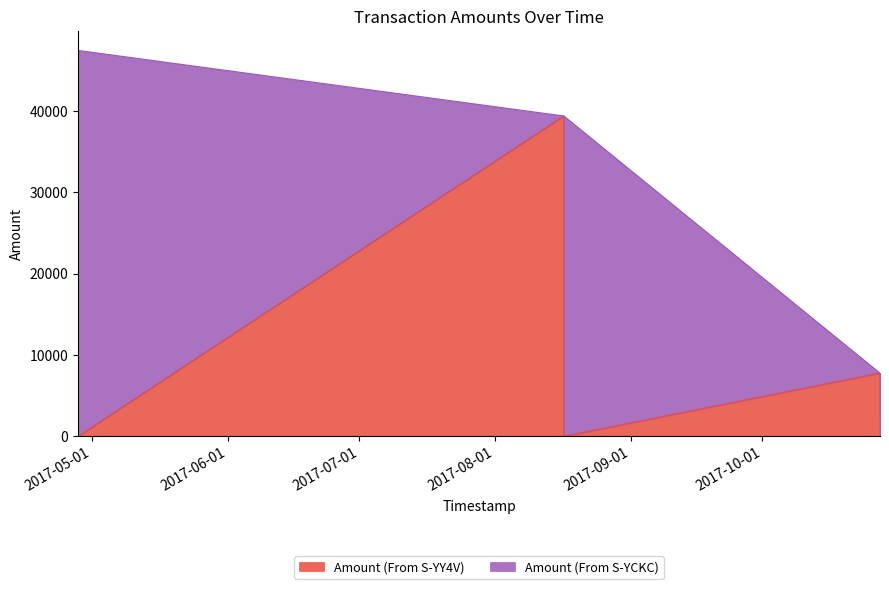

Reading left to right, list all the values displayed in this chart.

2017-04-27 19:10:14=47470.0	2017-04-27 19:16:56=0.0	2017-08-16 15:10:54=39407.9	2017-08-16 15:41:28=0.0	2017-10-27 18:50:51=7776.0	2017-10-27 19:34:56=0.0